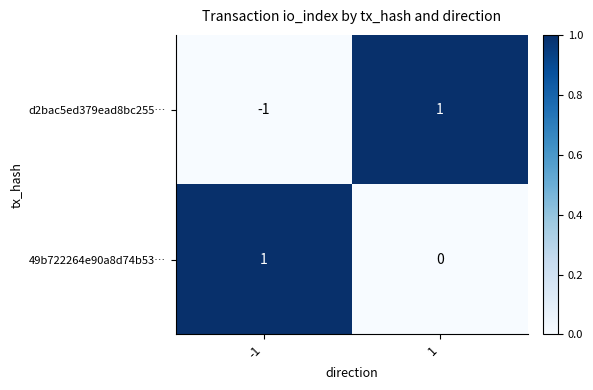

Is the value of 49b722264e90a8d74b53… at 1 greater than the value of d2bac5ed379ead8bc255… at -1?

Yes